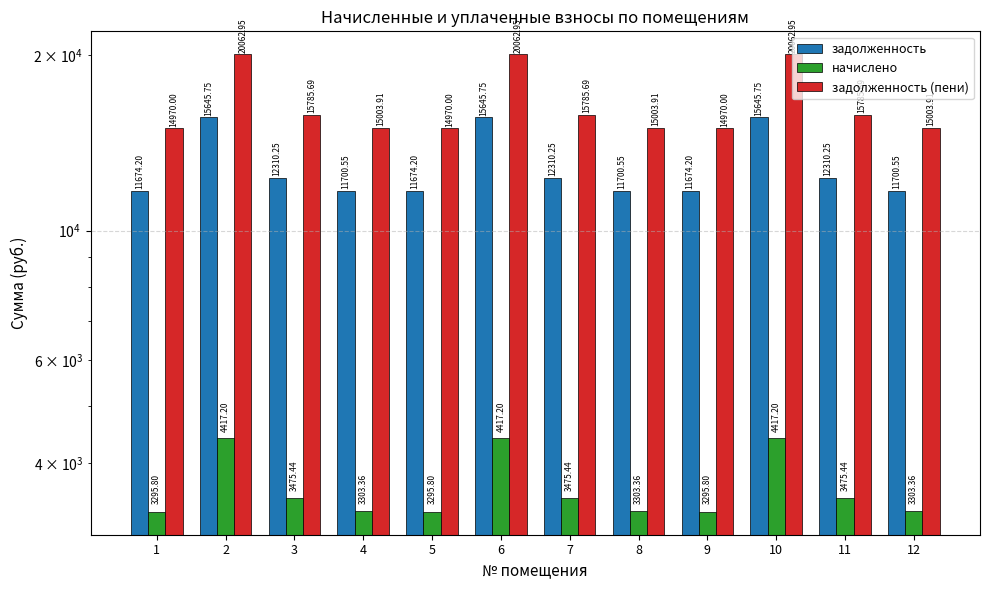

True or false: начислено has a value of 1918.2 at 5.

False